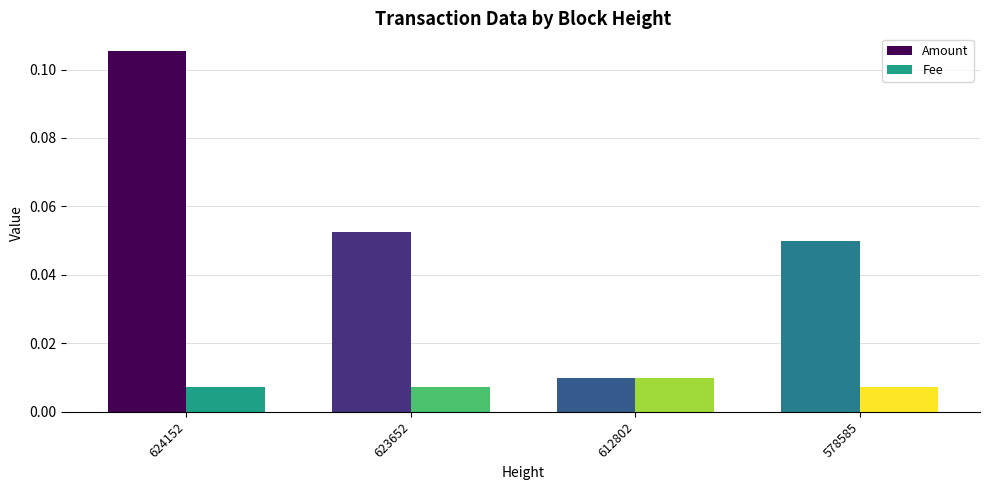

Which series has the largest total across all categories?

Amount